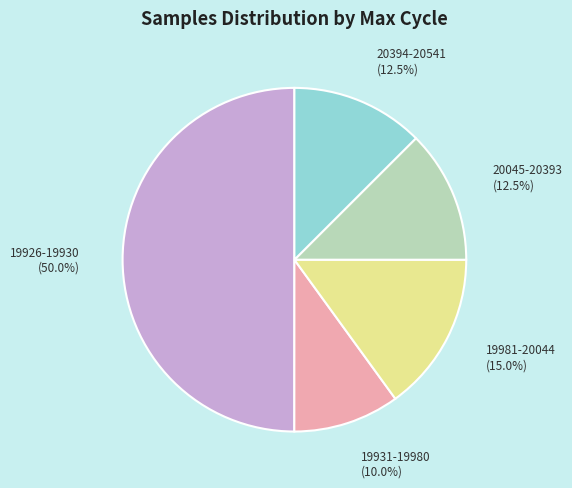

What is the ratio of the value at 20045-20393 (12.5%) to the value at 20394-20541 (12.5%)?

1.0